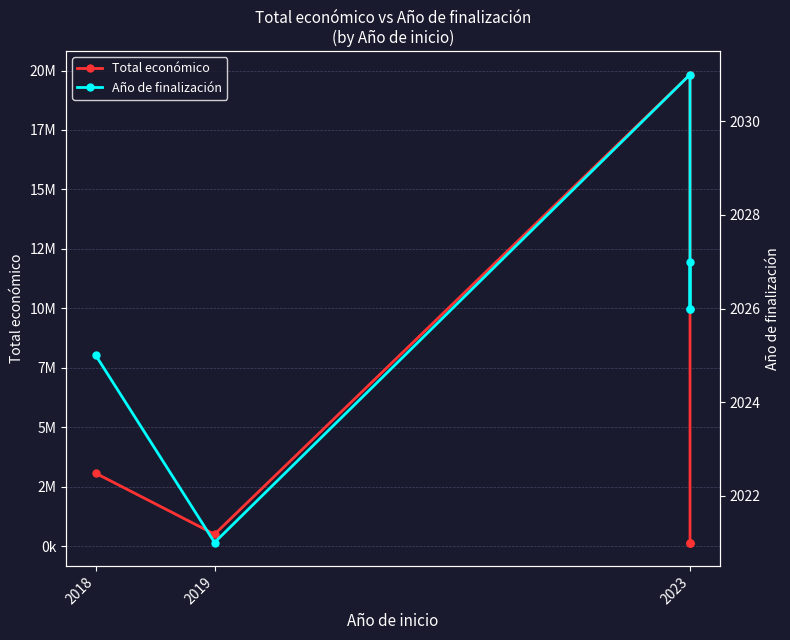

At which category does Año de finalización reach its first local valley?

2019